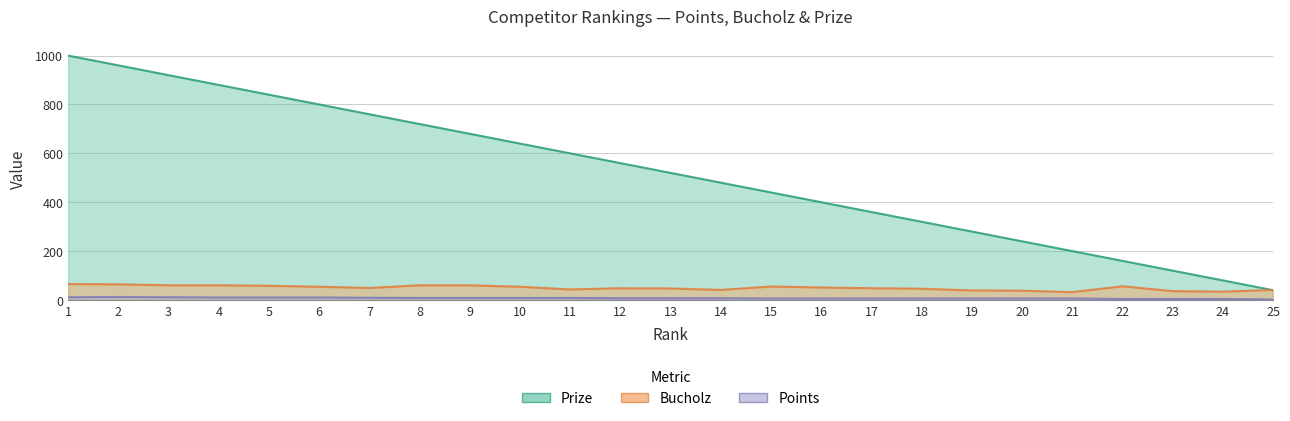

What is the total value across all series at 5?

908